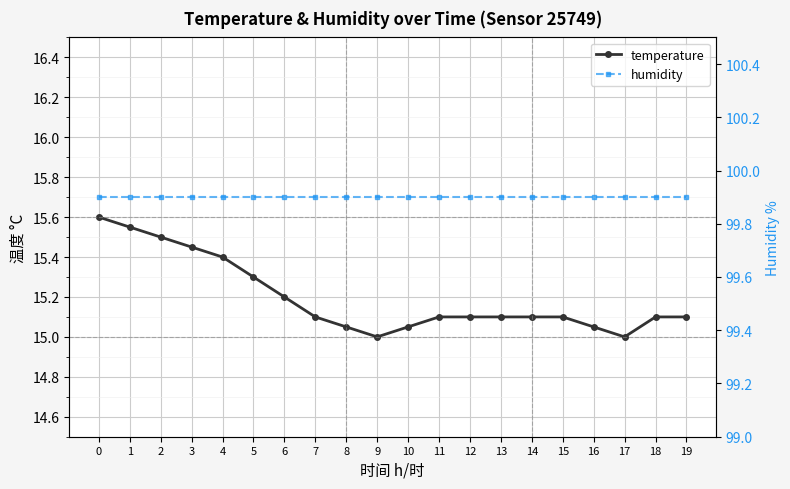

How many lines are shown in the chart?

2